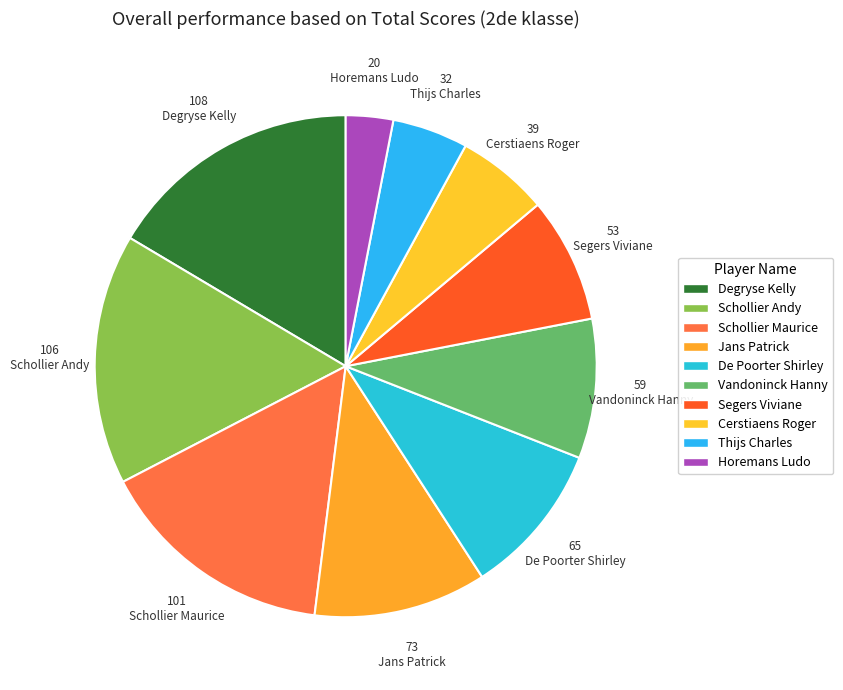

Does Jans Patrick account for over 50% of the chart?

No